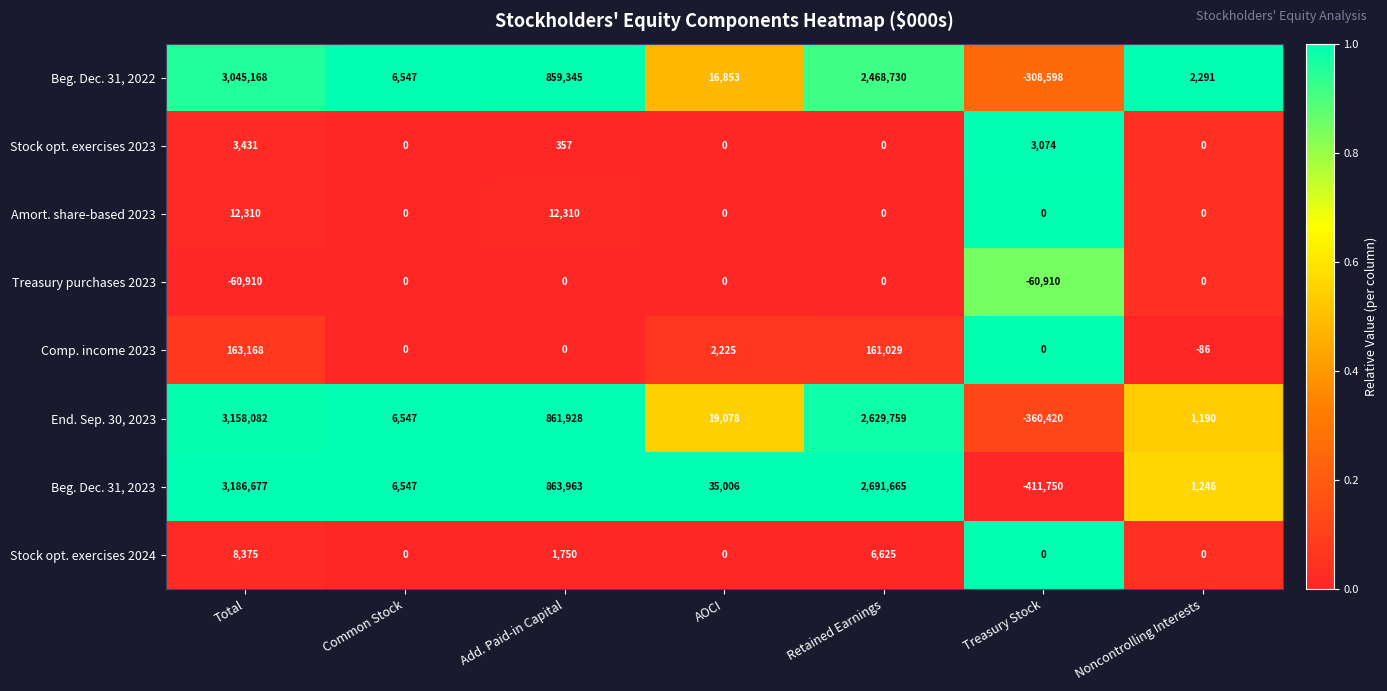

At which category does the chart reach its peak across all series?

Total